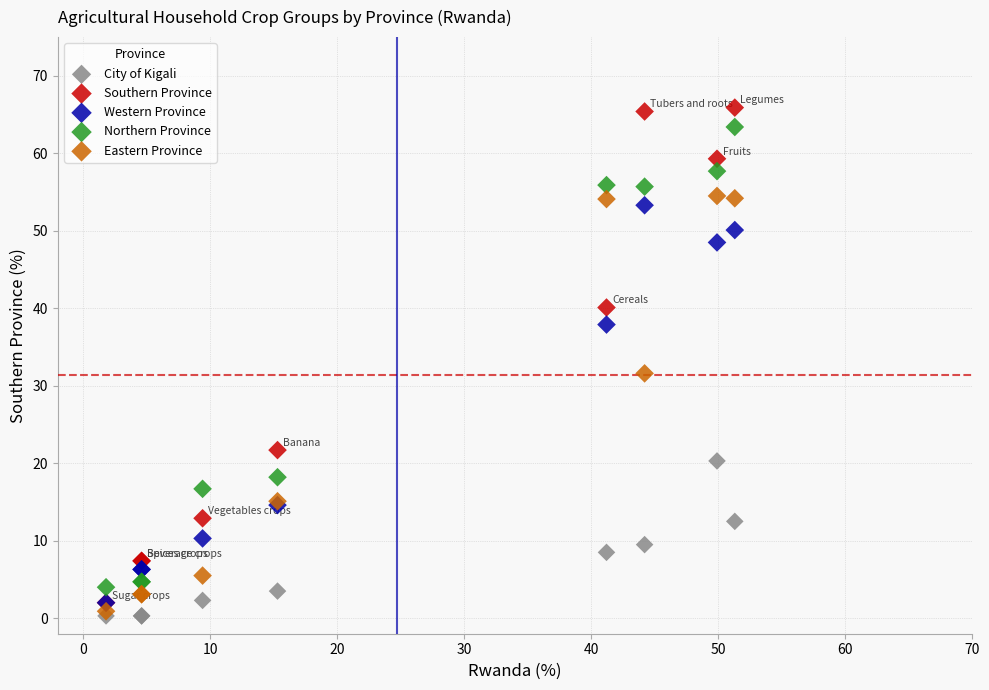

Which series has the largest Y range (max minus min)?

Southern Province